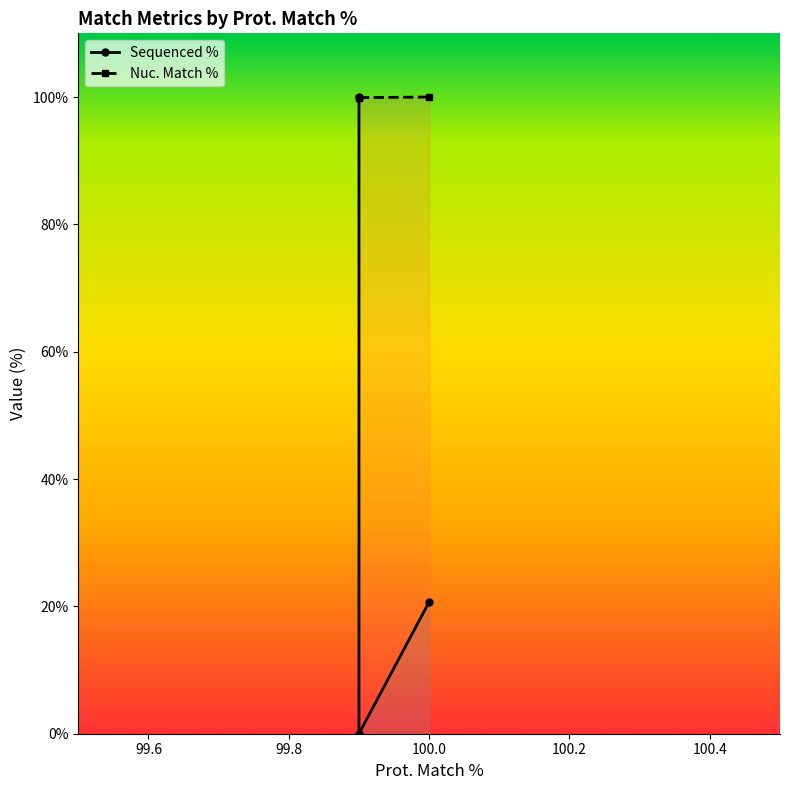

Rank the categories by value from highest to lowest.

100, 99.9, 99.9